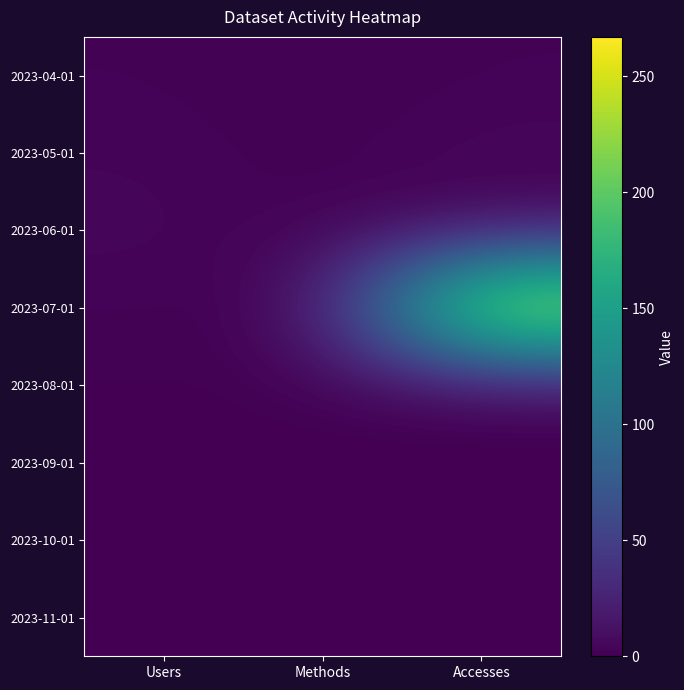

List the series in order of their peak value, lowest first.

2023-09-01, 2023-10-01, 2023-11-01, 2023-04-01, 2023-08-01, 2023-05-01, 2023-06-01, 2023-07-01